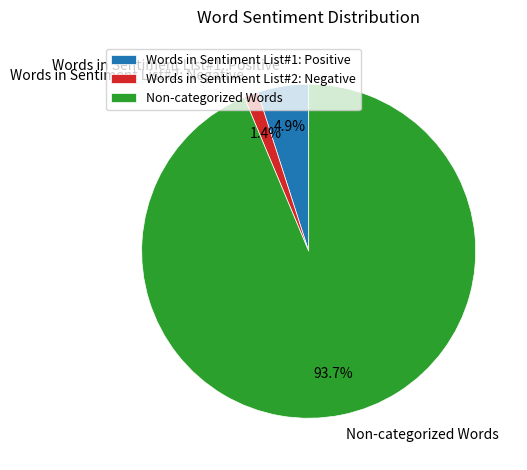

Does Non-categorized Words account for over 50% of the chart?

Yes